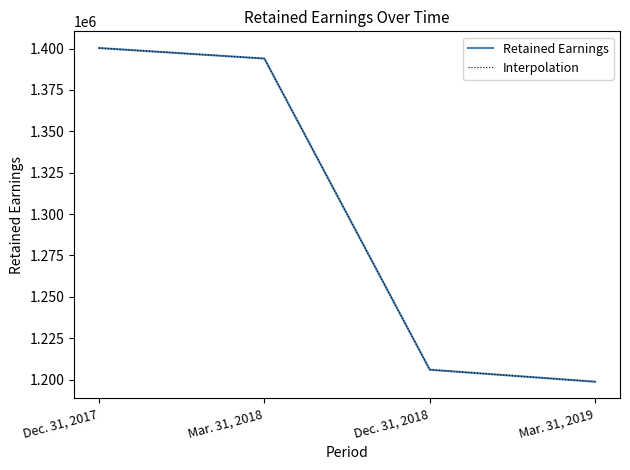

Does the chart display data point markers on the line(s)?

No